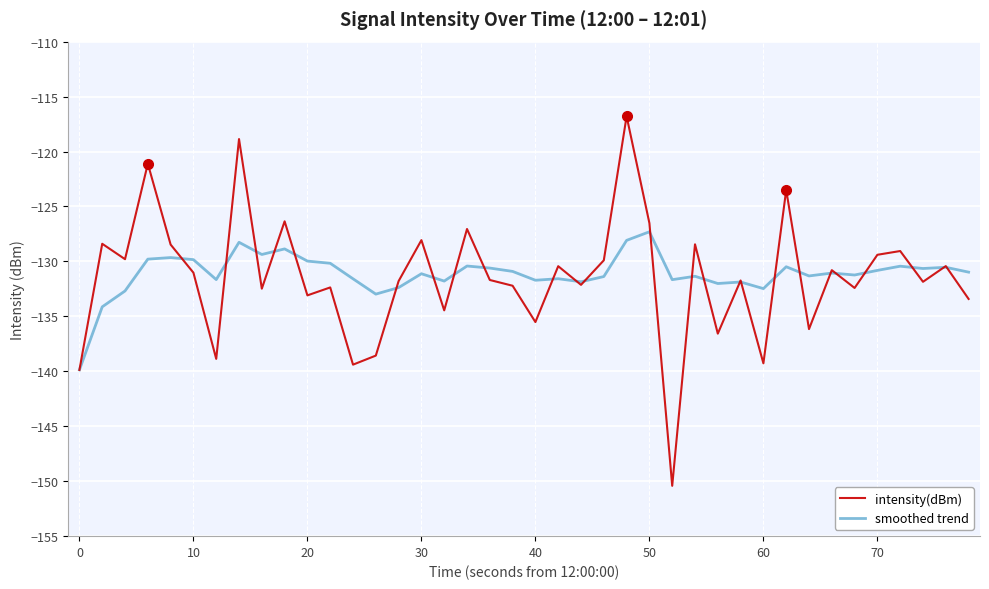

Rank the series by their maximum value, from lowest to highest.

smoothed trend, intensity(dBm)